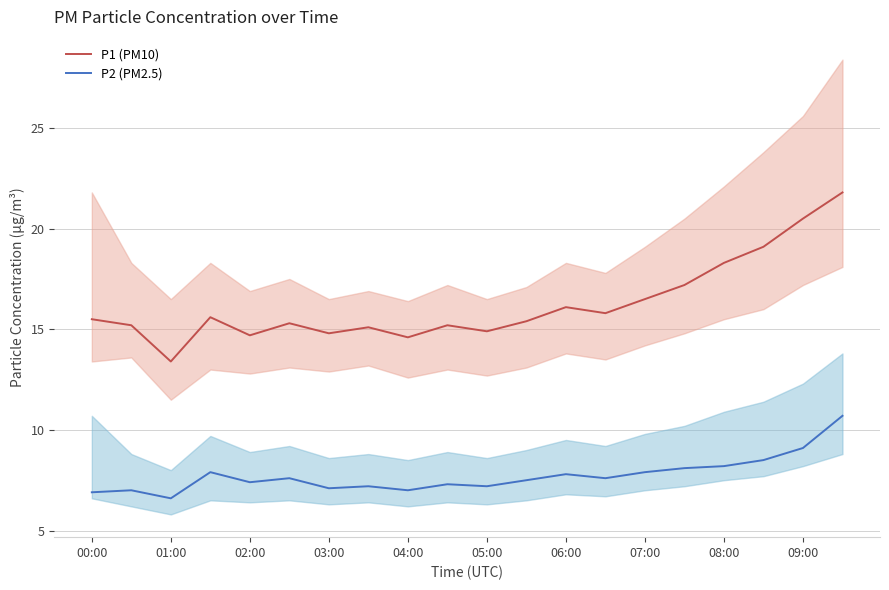

What is the maximum value for P2 (PM2.5)?

10.7